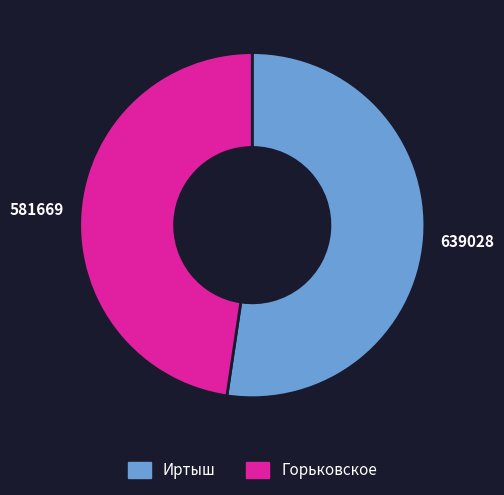

Rank the categories by value from highest to lowest.

Иртыш, Горьковское